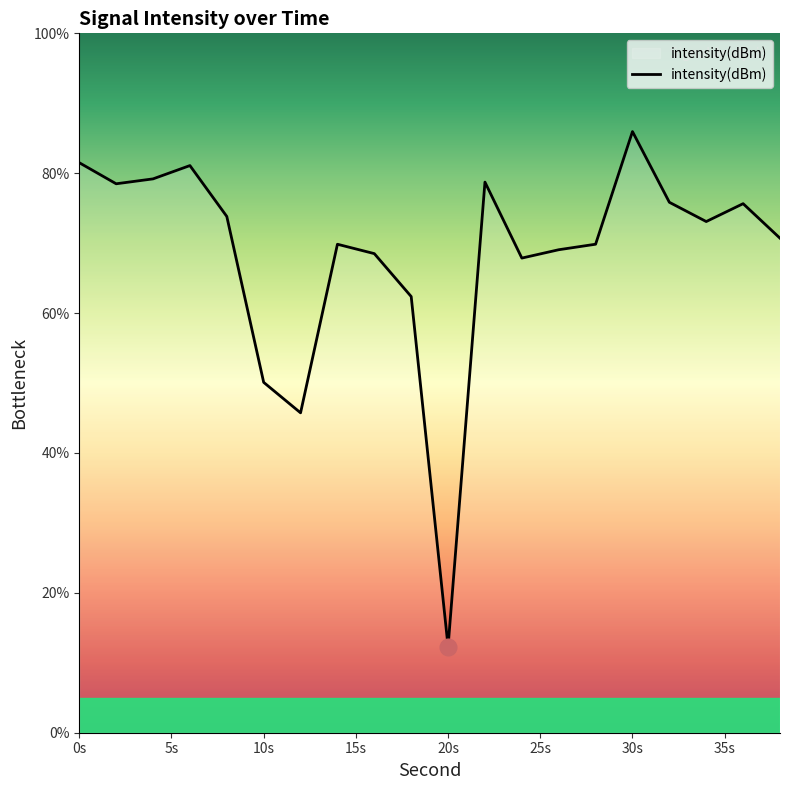

What is the difference between the maximum and minimum values?

73.7